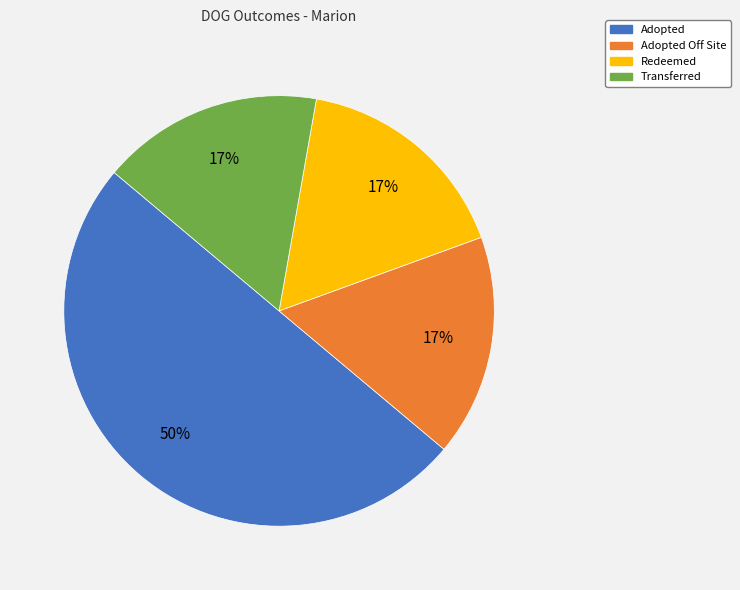

To the nearest percent, what is the average slice percentage?

25%